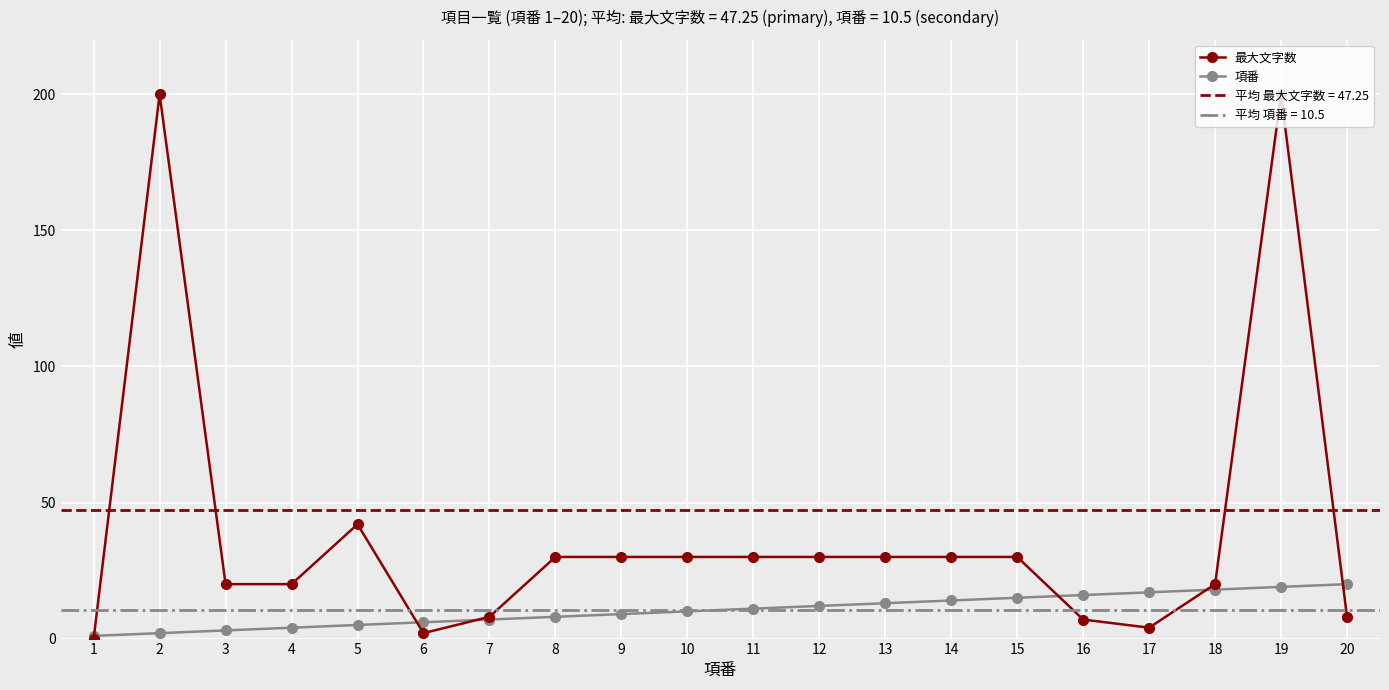

True or false: 項番 has more than 0 interior local peaks.

False